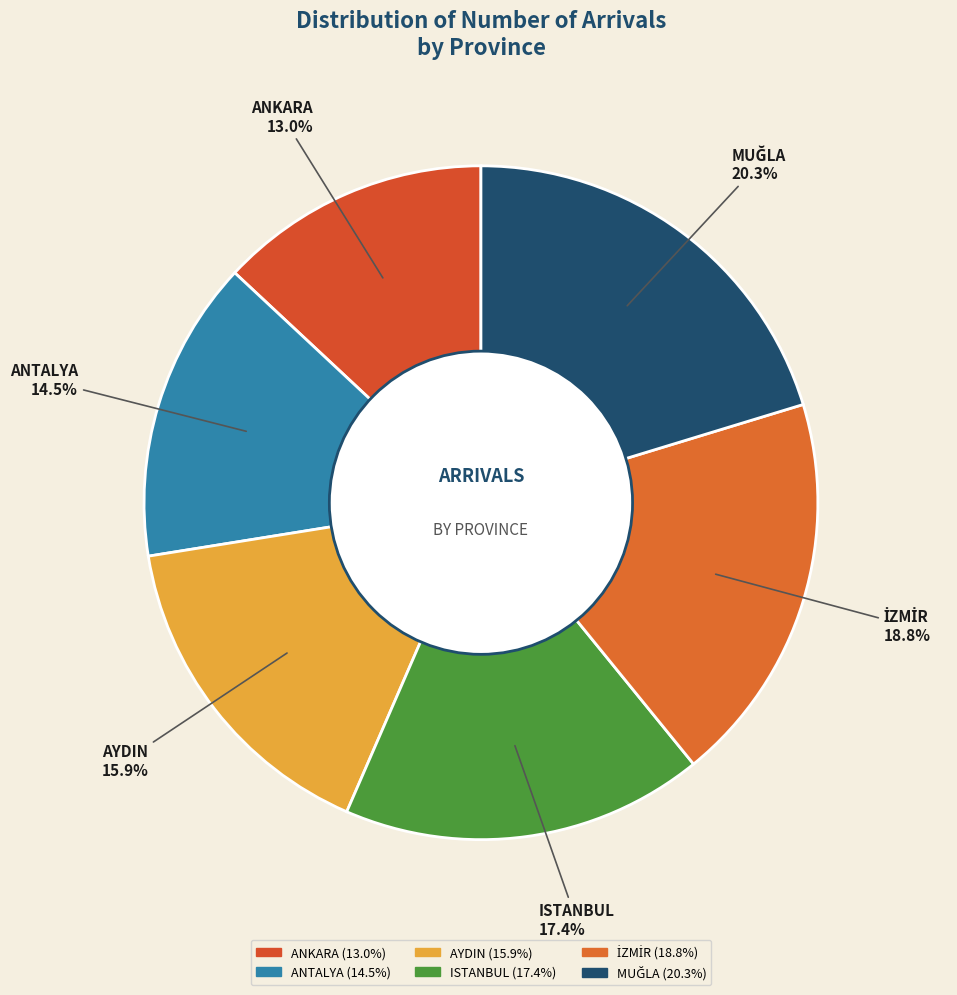

What is the smallest slice in the pie chart?

ANKARA